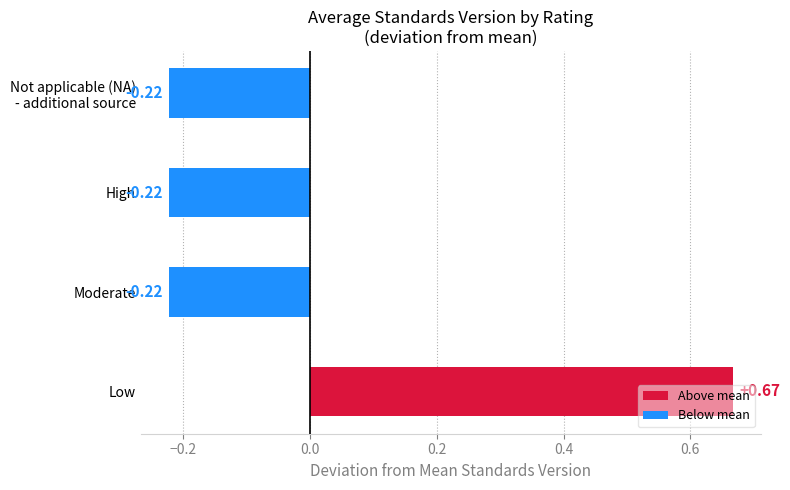

What is the difference between the maximum and minimum values?

0.9